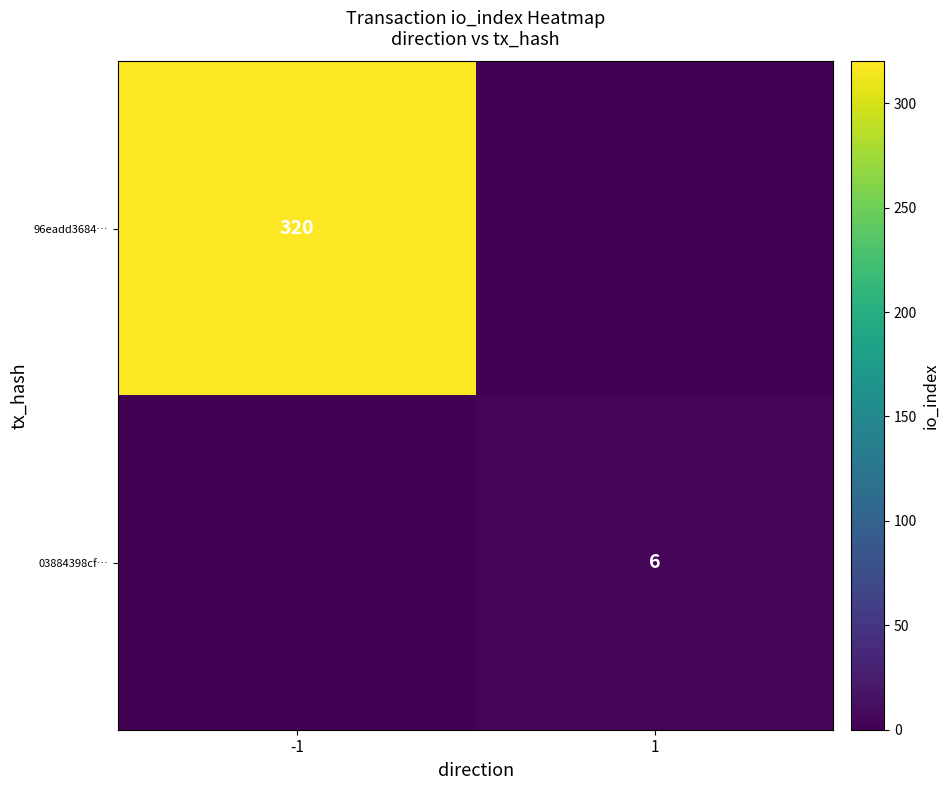

The value of 96eadd3684… at -1 is 320. True or false?

True